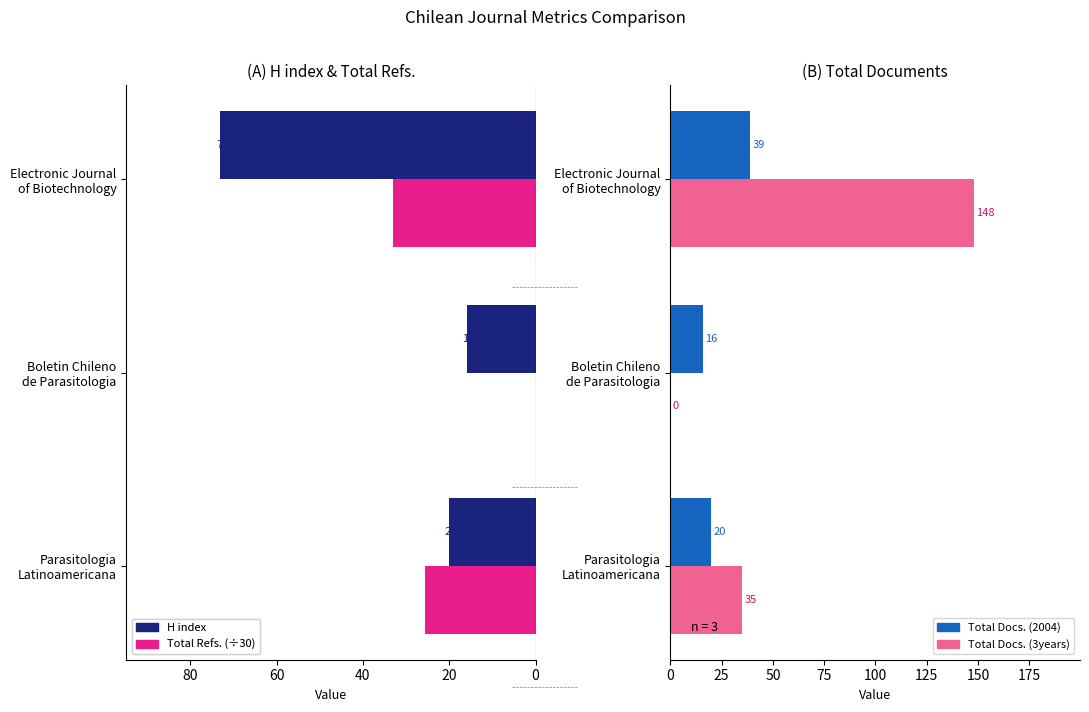

Is it true that Total Refs. (÷30) equals 6.3 at Parasitologia Latinoamericana?

False